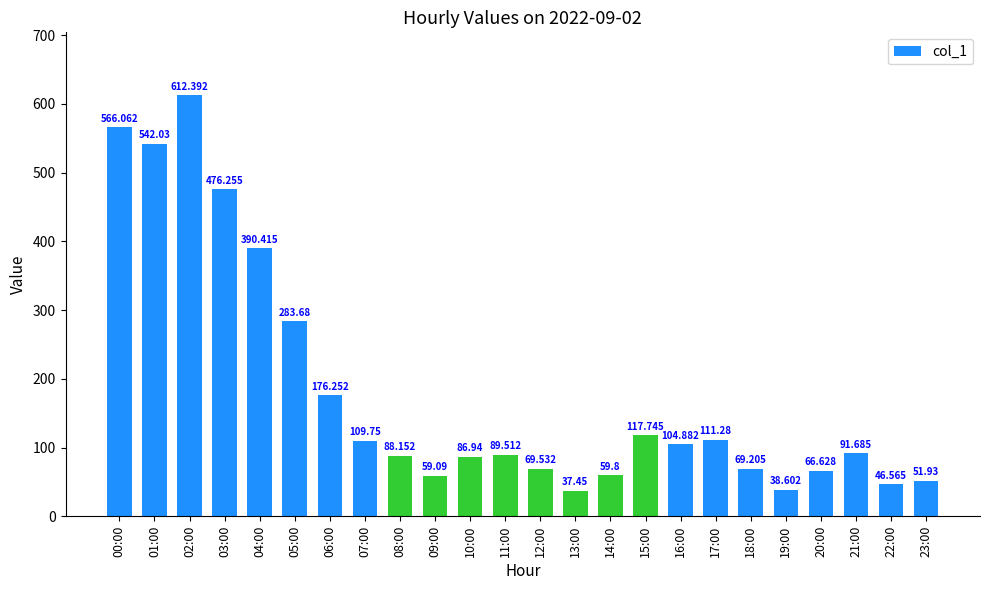

What is the sum of the values at 17:00 and 08:00?

199.4